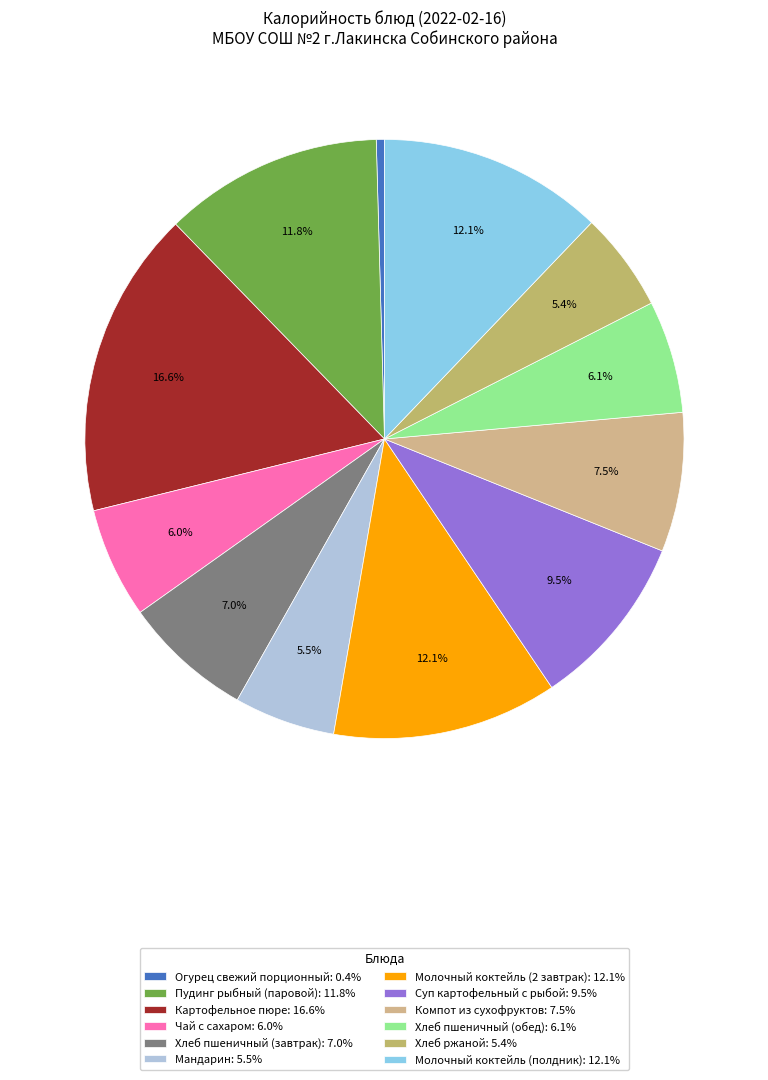

True or false: Суп картофельный с рыбой accounts for 1% of the total.

False